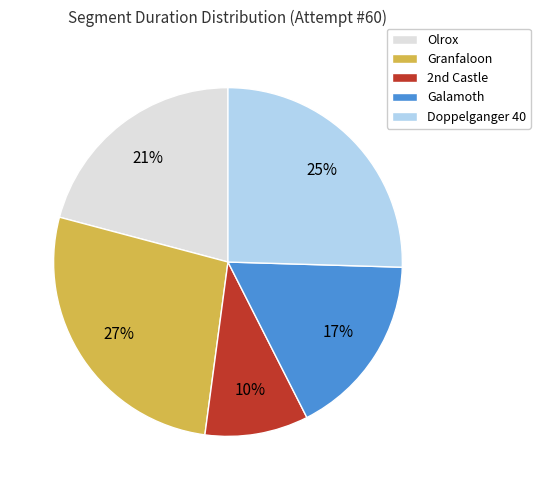

Rank the categories by value from lowest to highest.

2nd Castle, Galamoth, Olrox, Doppelganger 40, Granfaloon